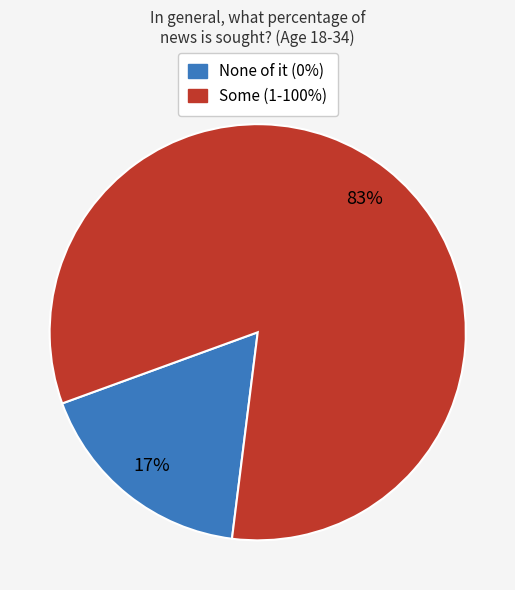

Is there any slice that represents more than half of the pie?

Yes